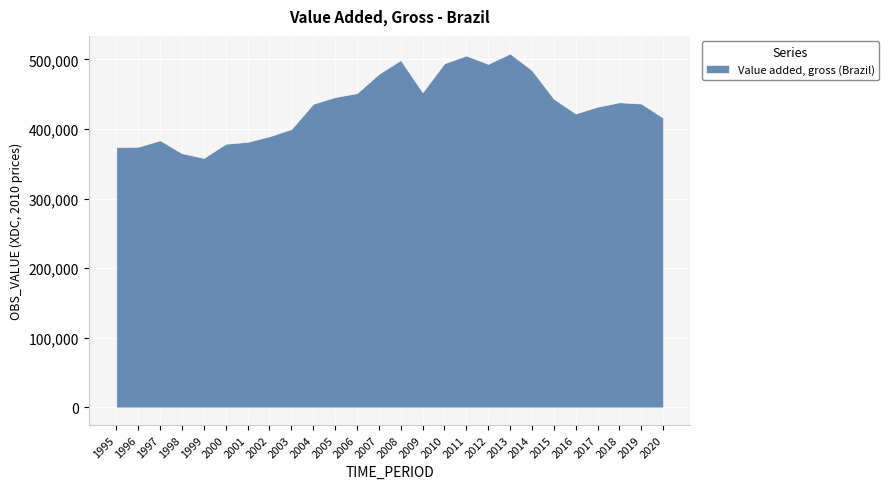

What is the difference between the maximum and minimum values?

149959